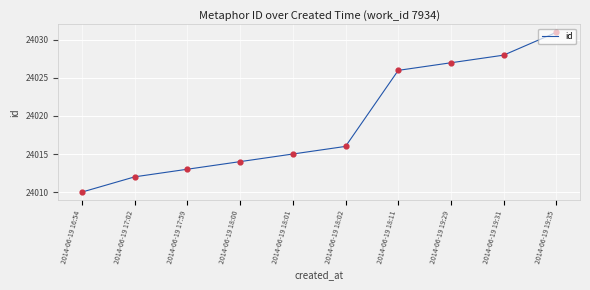

What is the change in value from 2014-06-19 19:29 to 2014-06-19 19:35?

+4